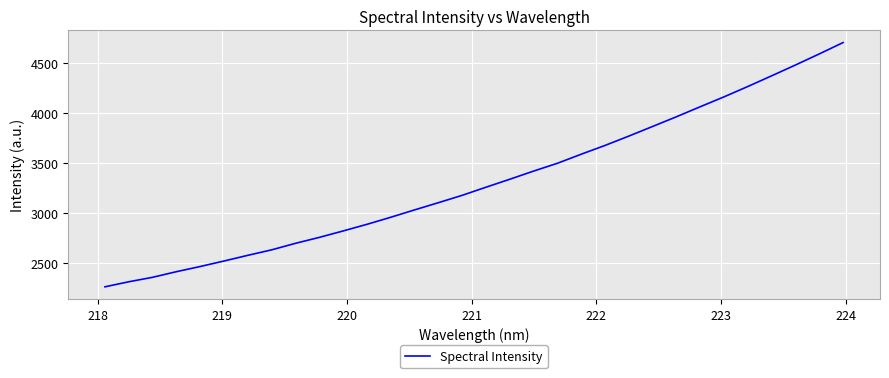

What is the smallest value displayed?

2267.0